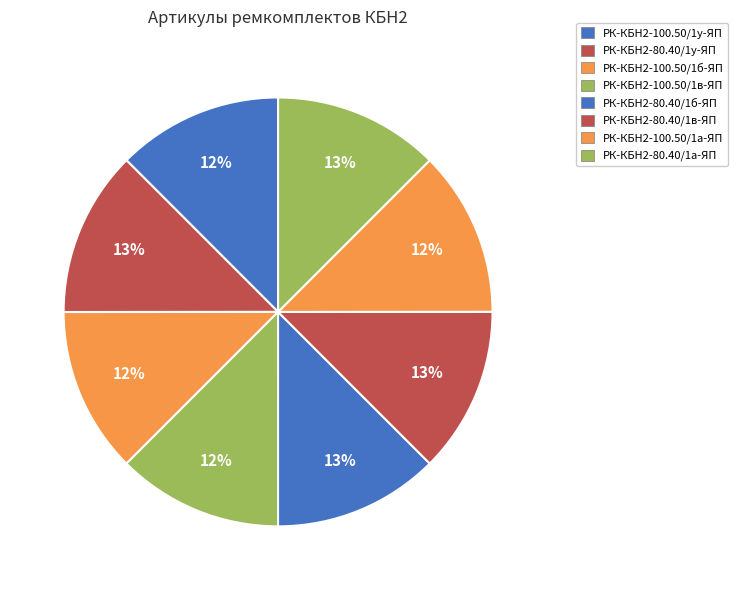

Does РК-КБН2-80.40/1в-ЯП account for over 50% of the chart?

No